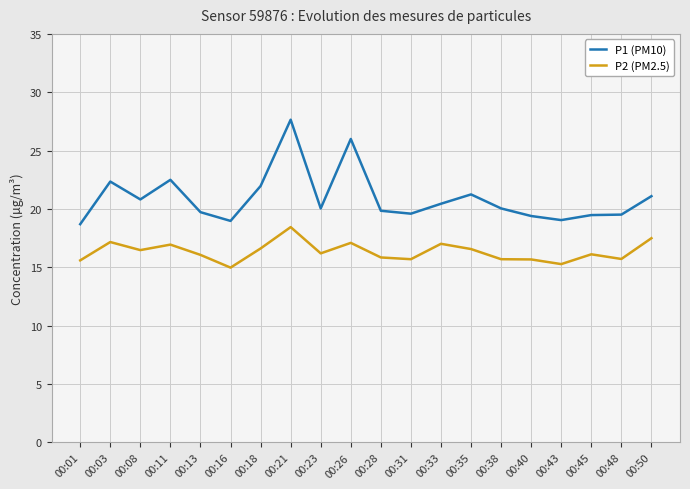

True or false: P2 (PM2.5) and P1 (PM10) intersect in this chart.

False